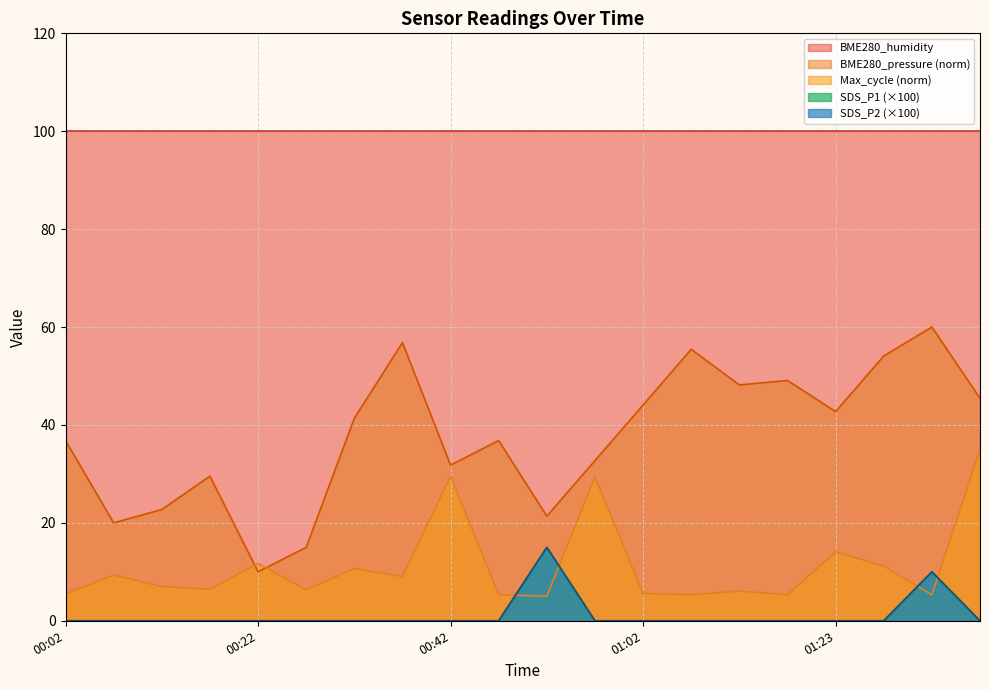

How many positive values does the SDS_P2 series have?

2